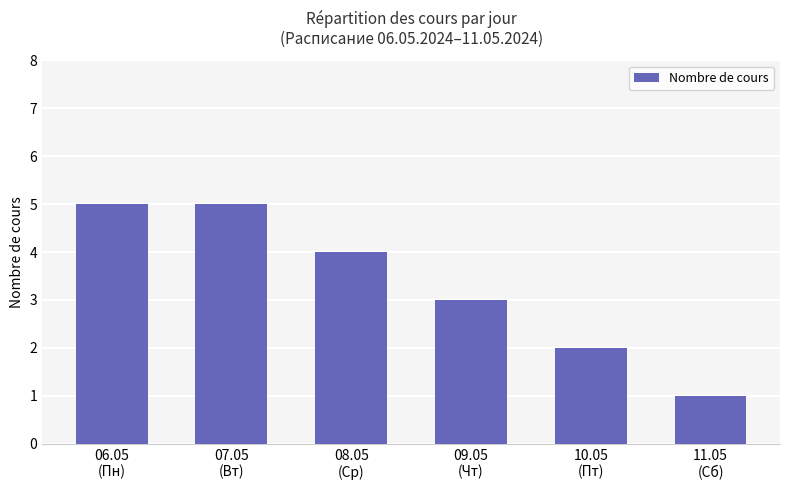

What is the greatest value displayed?

5